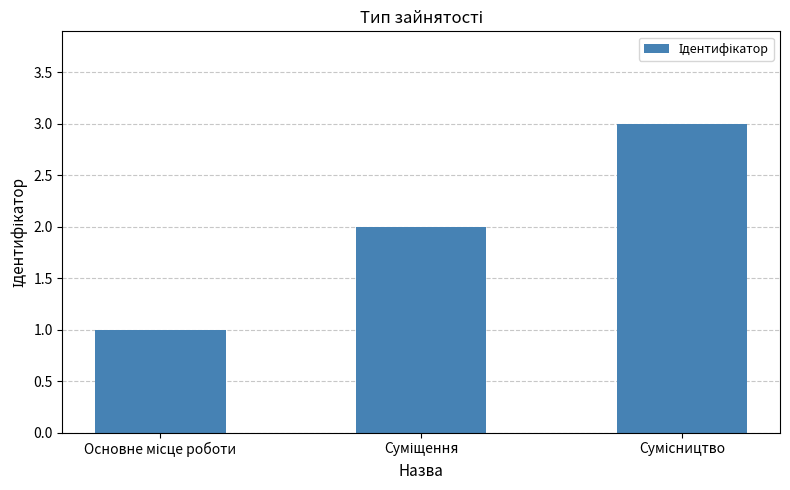

What is the maximum value shown in the chart?

3